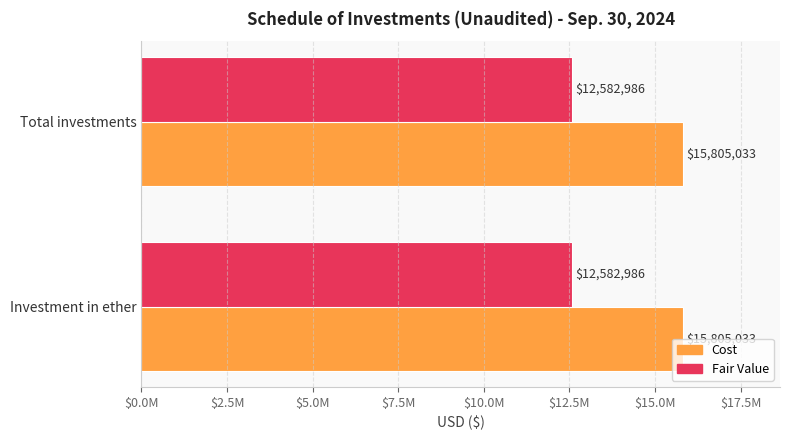

The value of Fair Value at Investment in ether is 12582986. True or false?

True